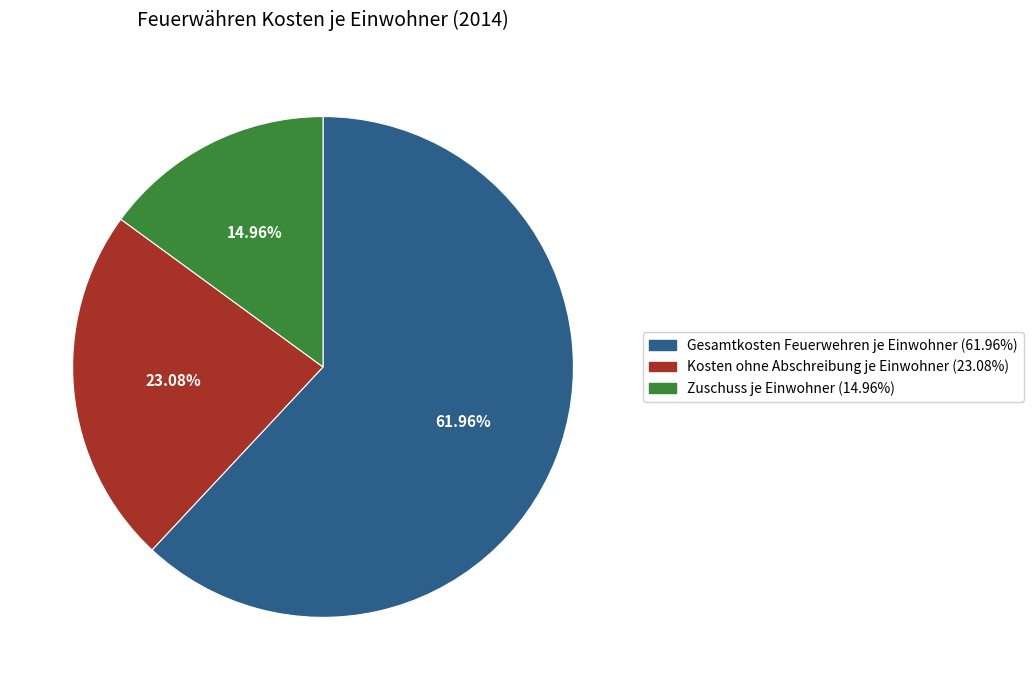

What is the largest slice in the pie chart?

Gesamtkosten Feuerwehren je Einwohner